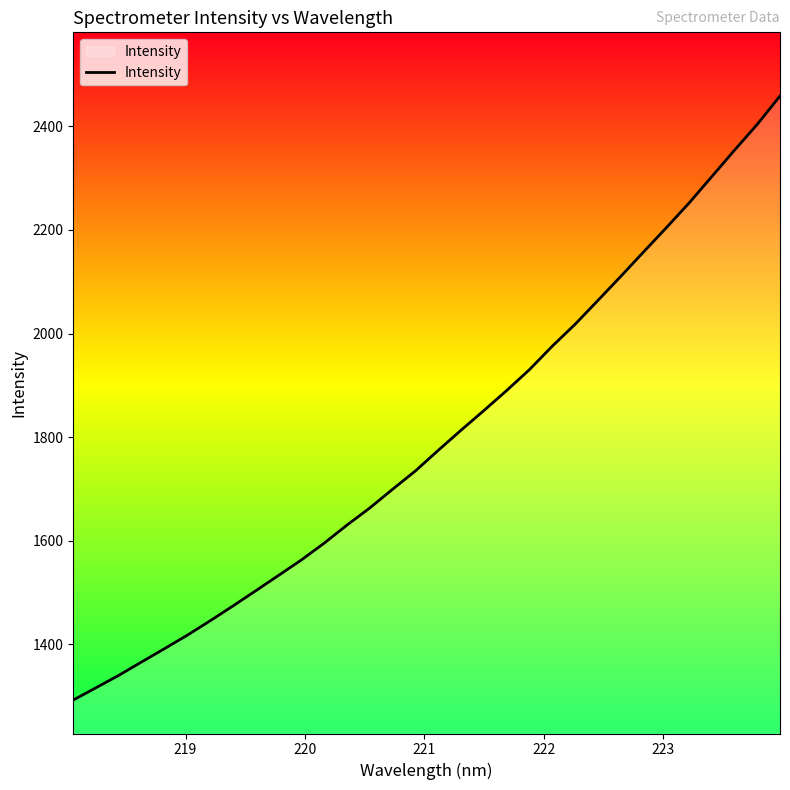

Count the number of values greater than 1774.

16